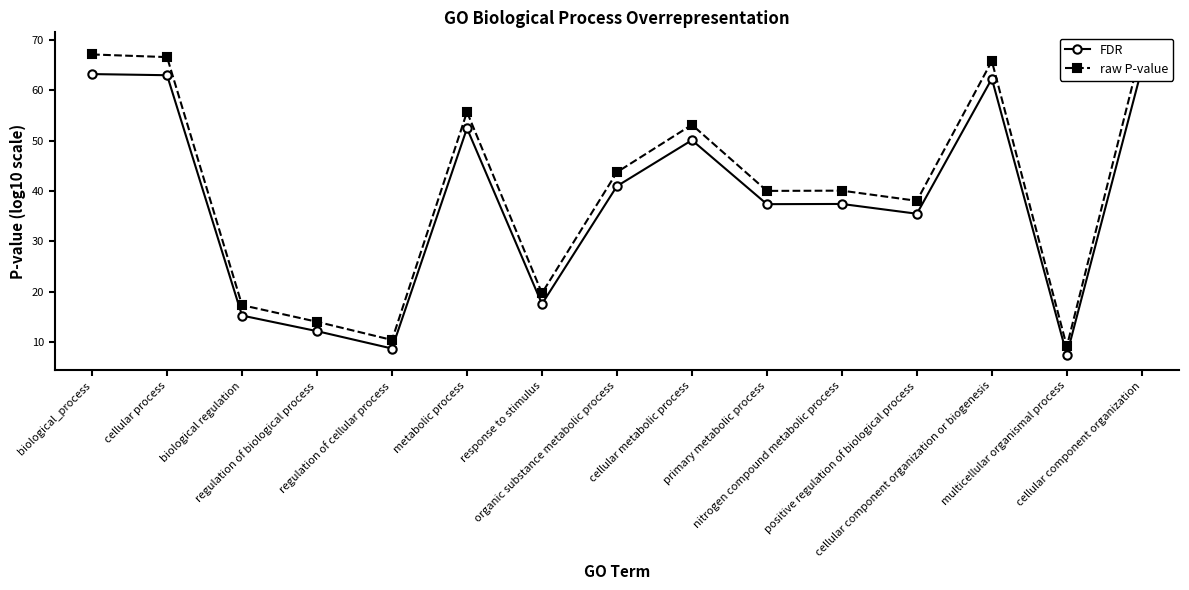

Which series changed the most between cellular component organization or biogenesis and cellular component organization?

raw P-value